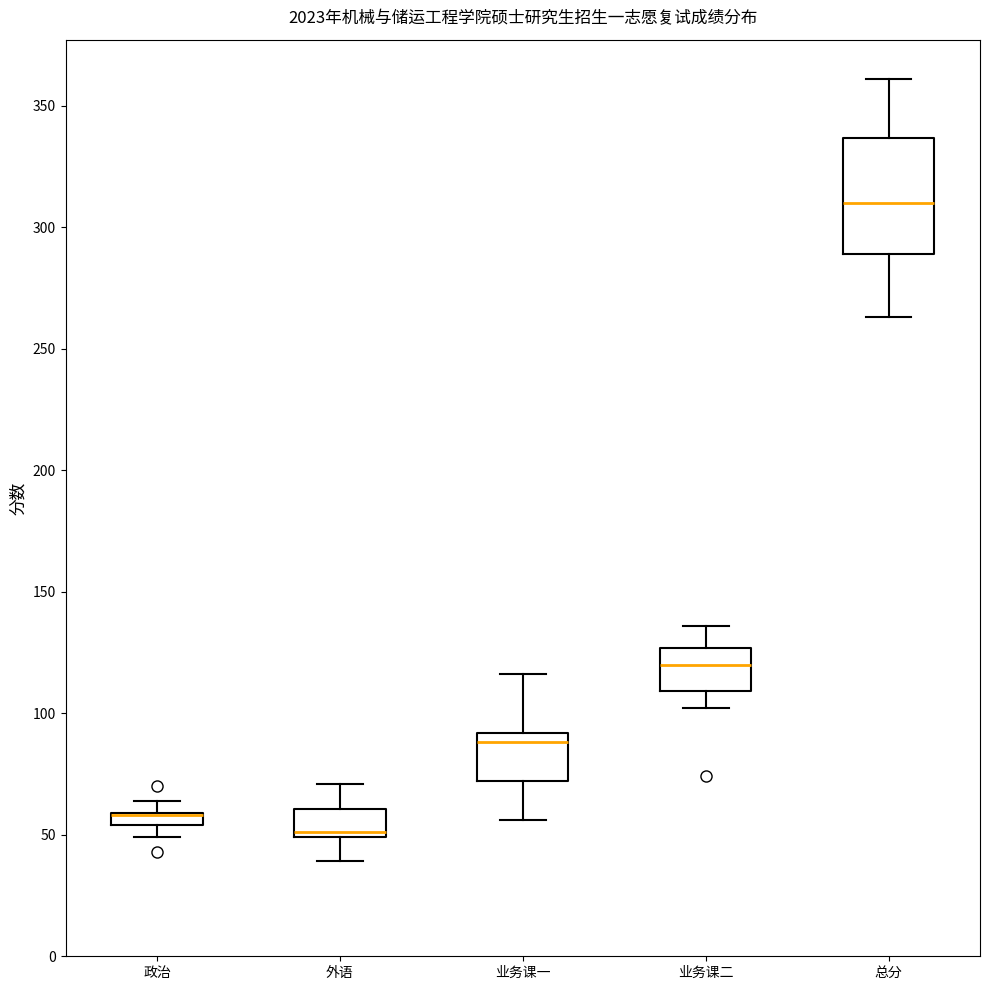

Where is the upper edge of the box for 政治 on the y-axis? The values are not printed on the chart, so give them approximately, as read against the axis.

60